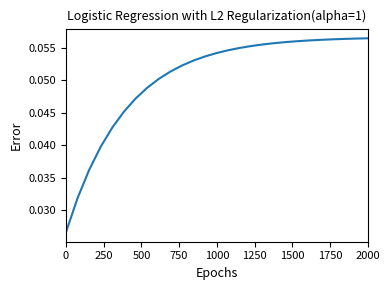

Does the chart have visible grid lines?

No